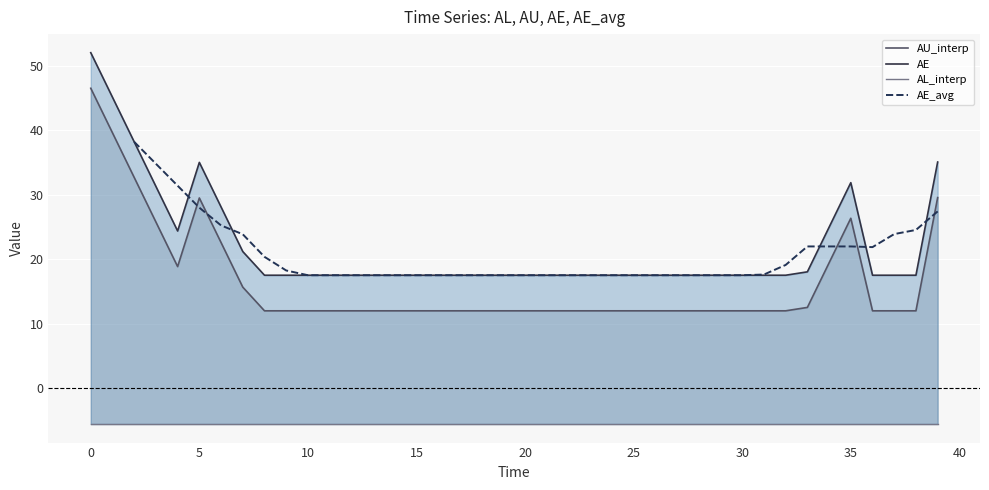

Between 30 and 31, which series saw the biggest shift?

AE_avg